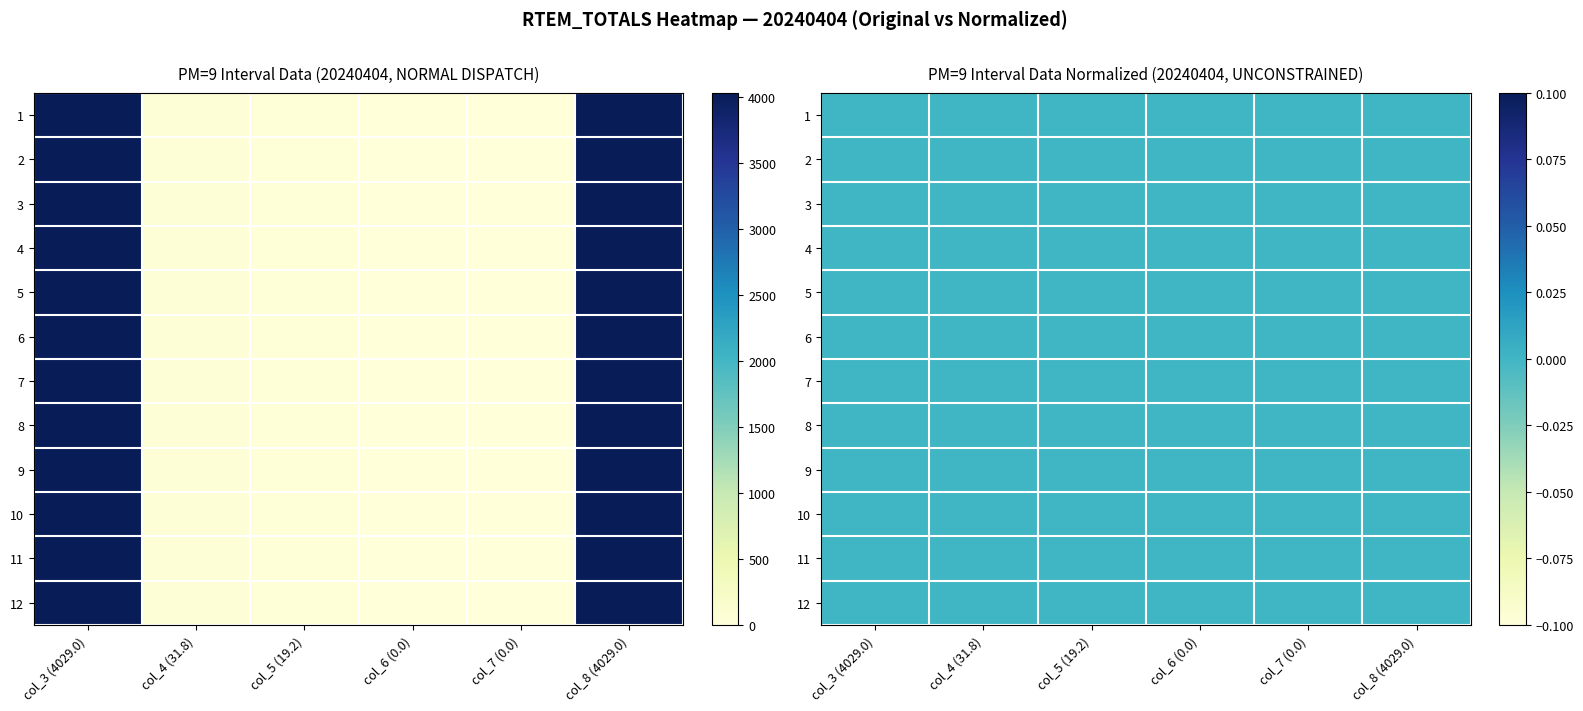

At which label is 4 closest to 2014?

col_4 (31.8)